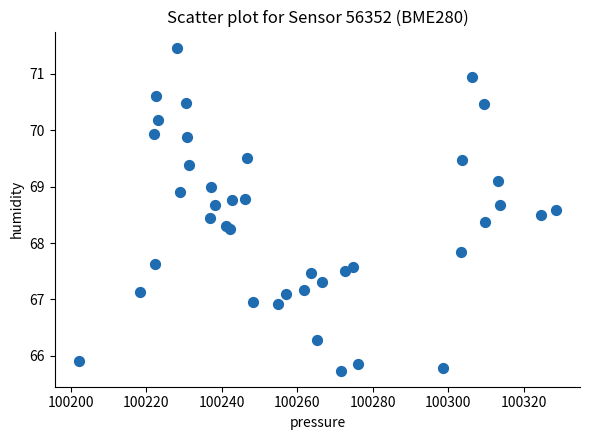

What Y value in the scatter plot is closest to 68?

67.8